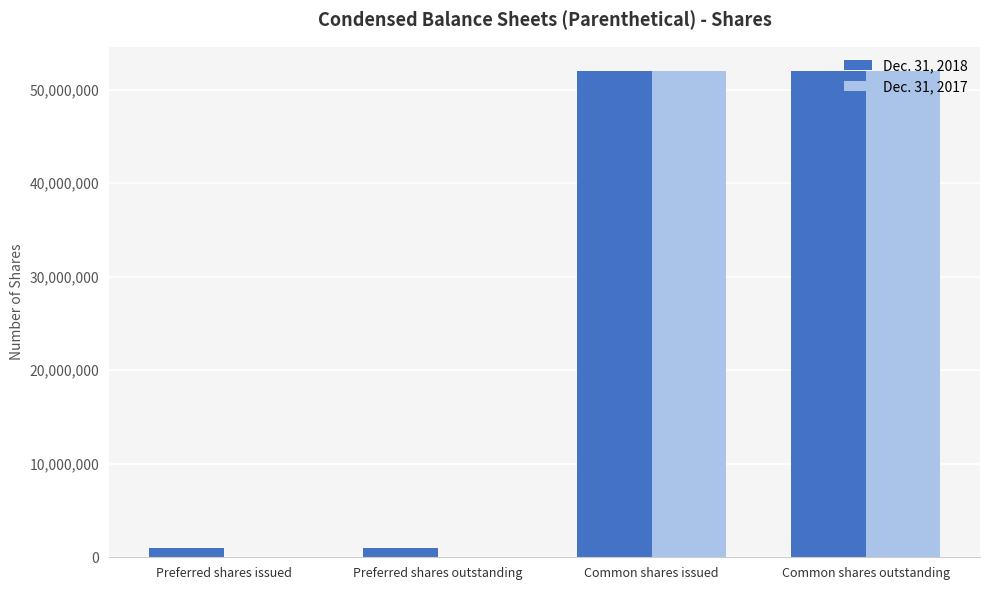

What is the total value across all series at Common shares issued?

104000000